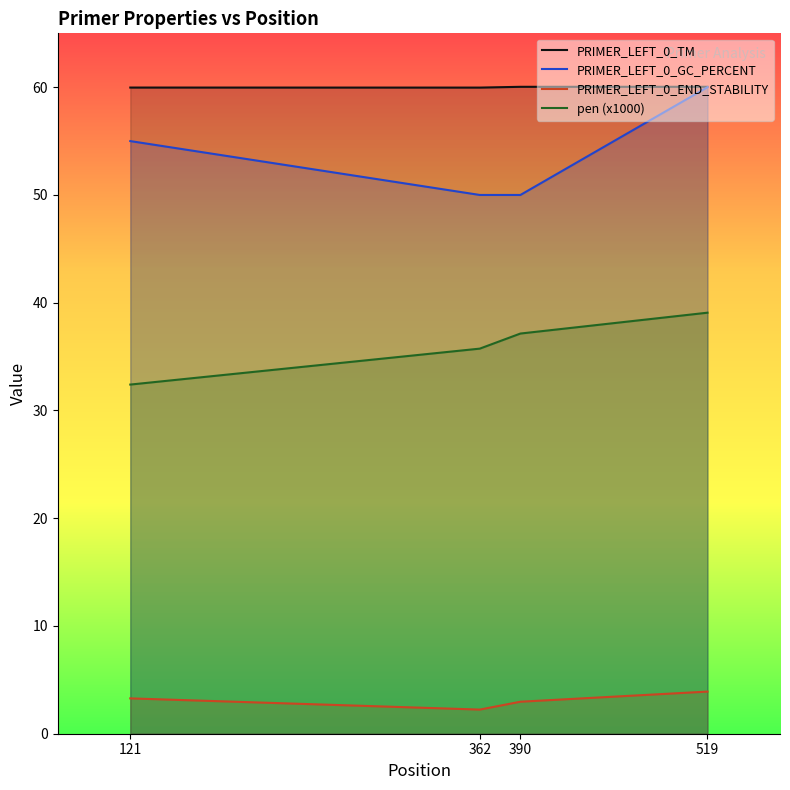

What is the difference between the second highest and second lowest values in the PRIMER_LEFT_0_GC_PERCENT series?

5.0